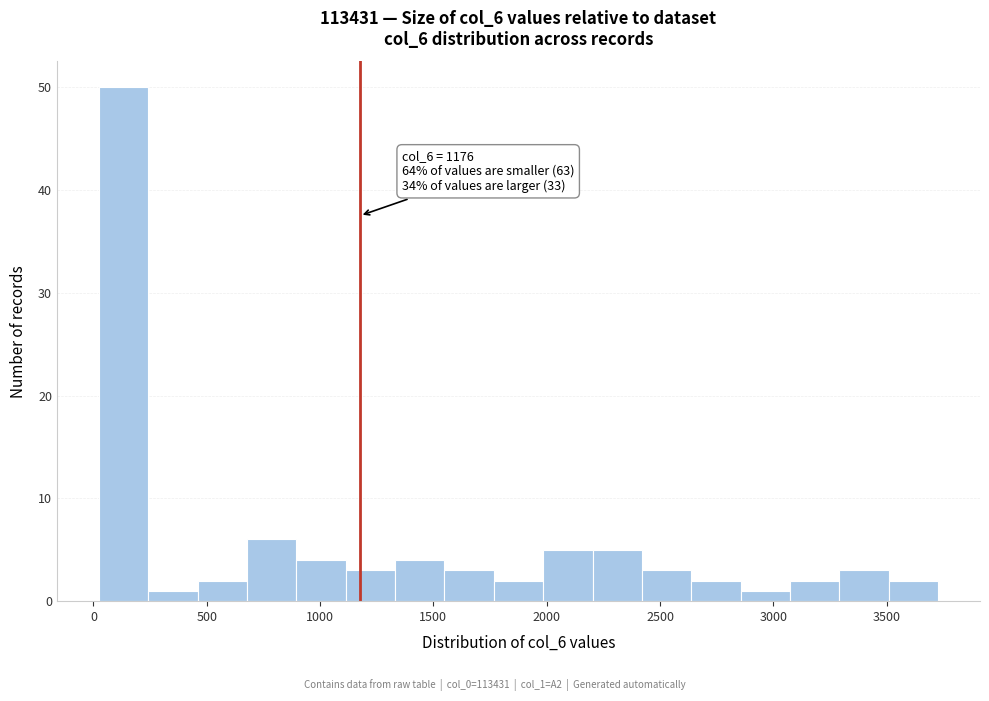

Over which range of the x-axis is the bar tallest?

0 to 250